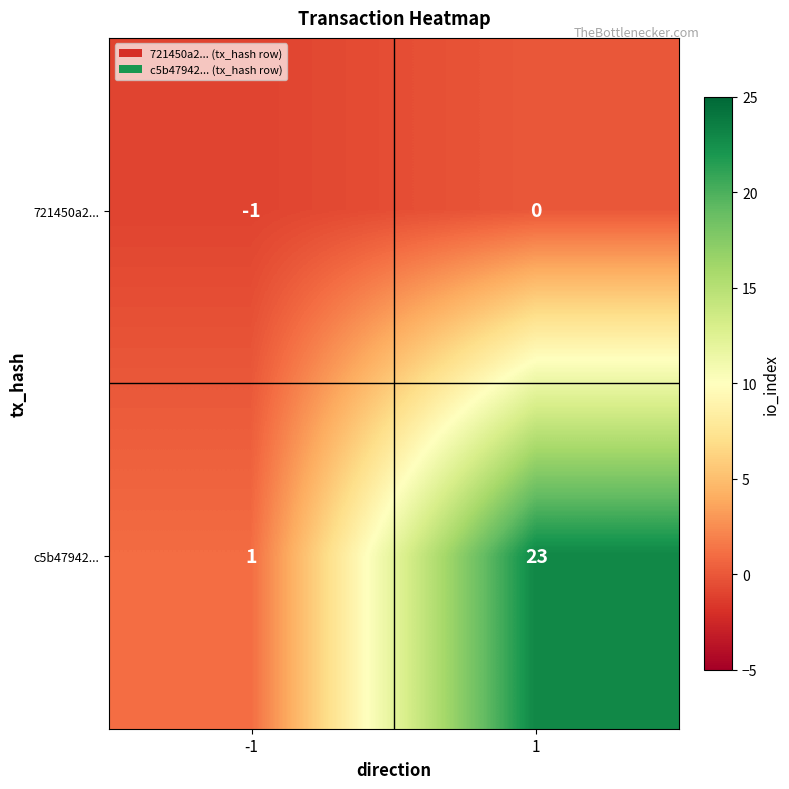

The c5b47942... series shows 13 at 1. True or false?

False